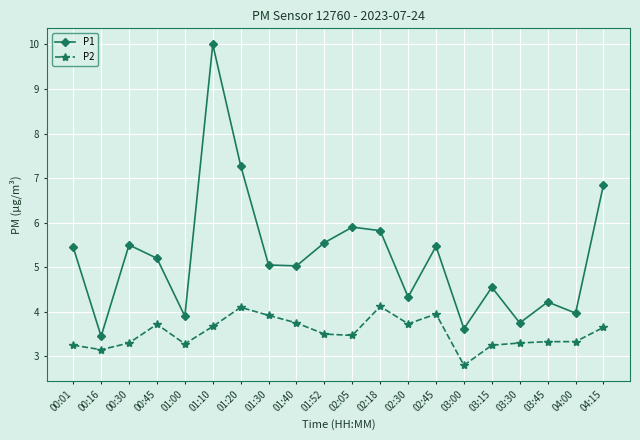

How many series are shown in this chart?

2